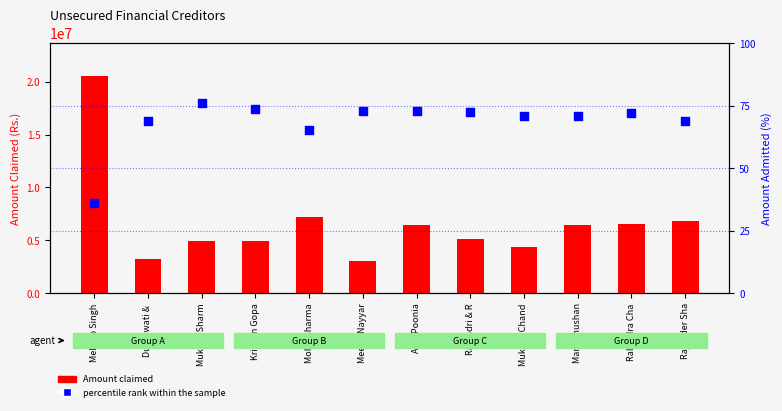

At how many categories does at least one series exceed 13215949?

1